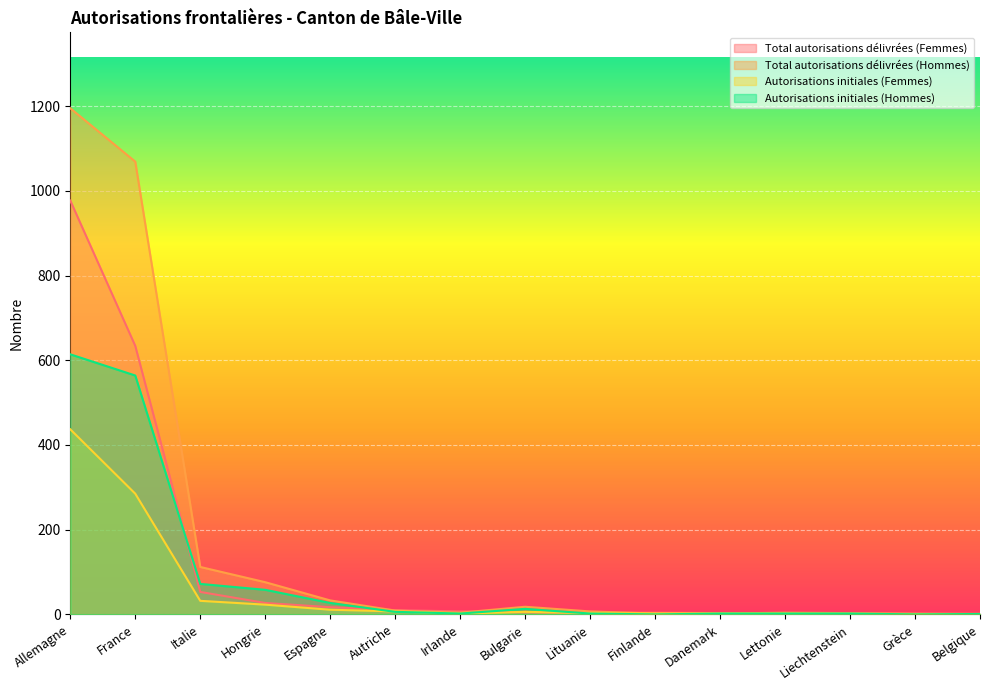

True or false: Total autorisations délivrées (Femmes) has a value of 17 at Espagne.

True